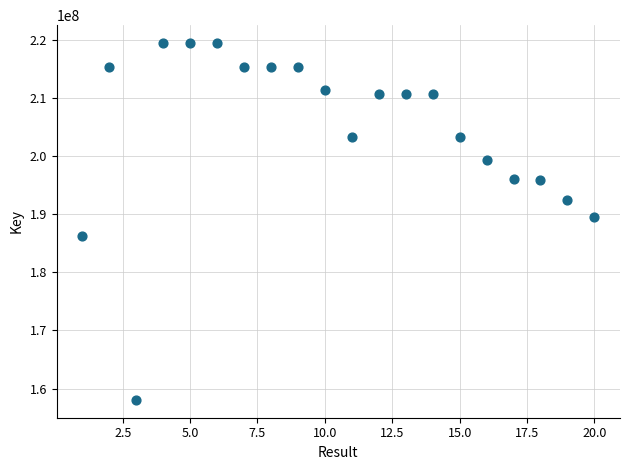

What is the range of Y values (max minus min)?

61333365